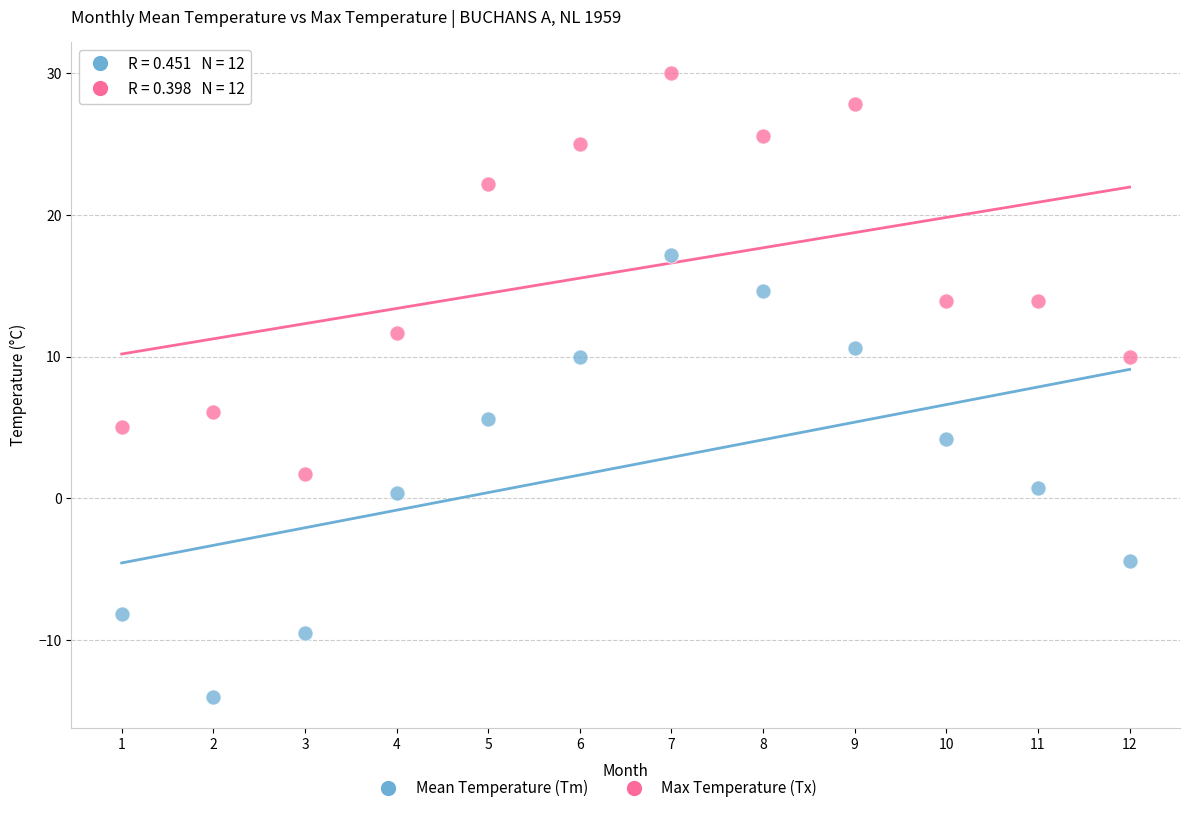

Which series contains the lowest Y value?

Mean Temperature (Tm)